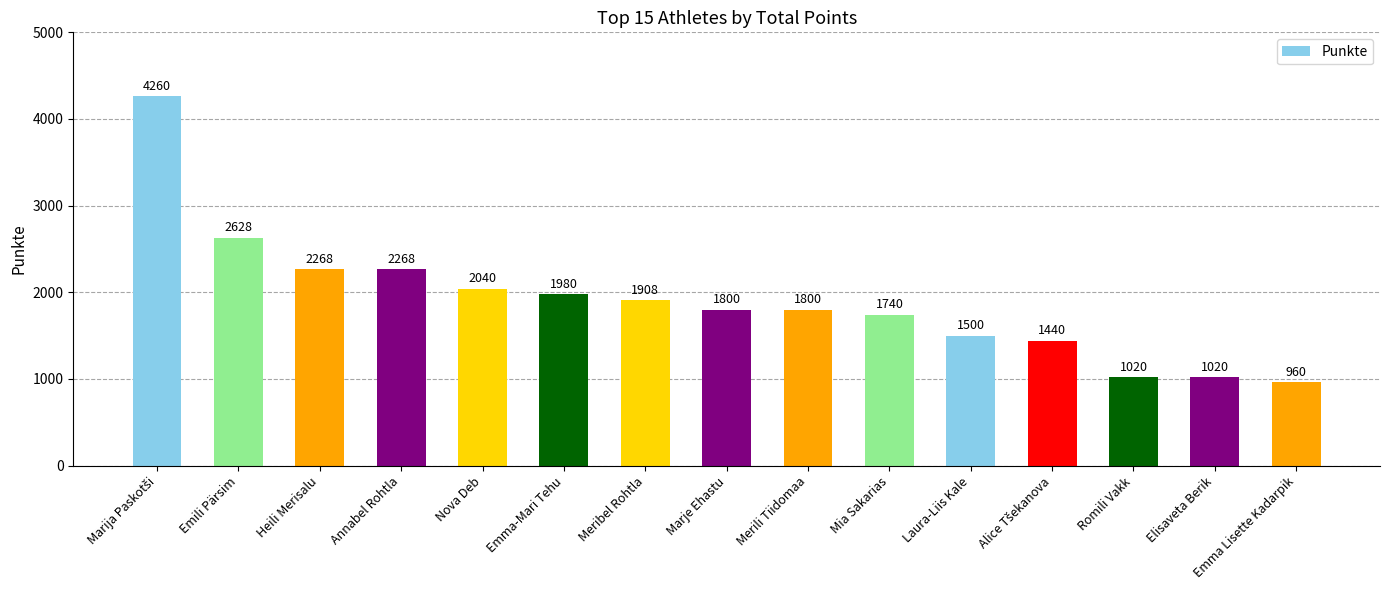

Where is the data nearest to the value 2610?

Emili Pärsim